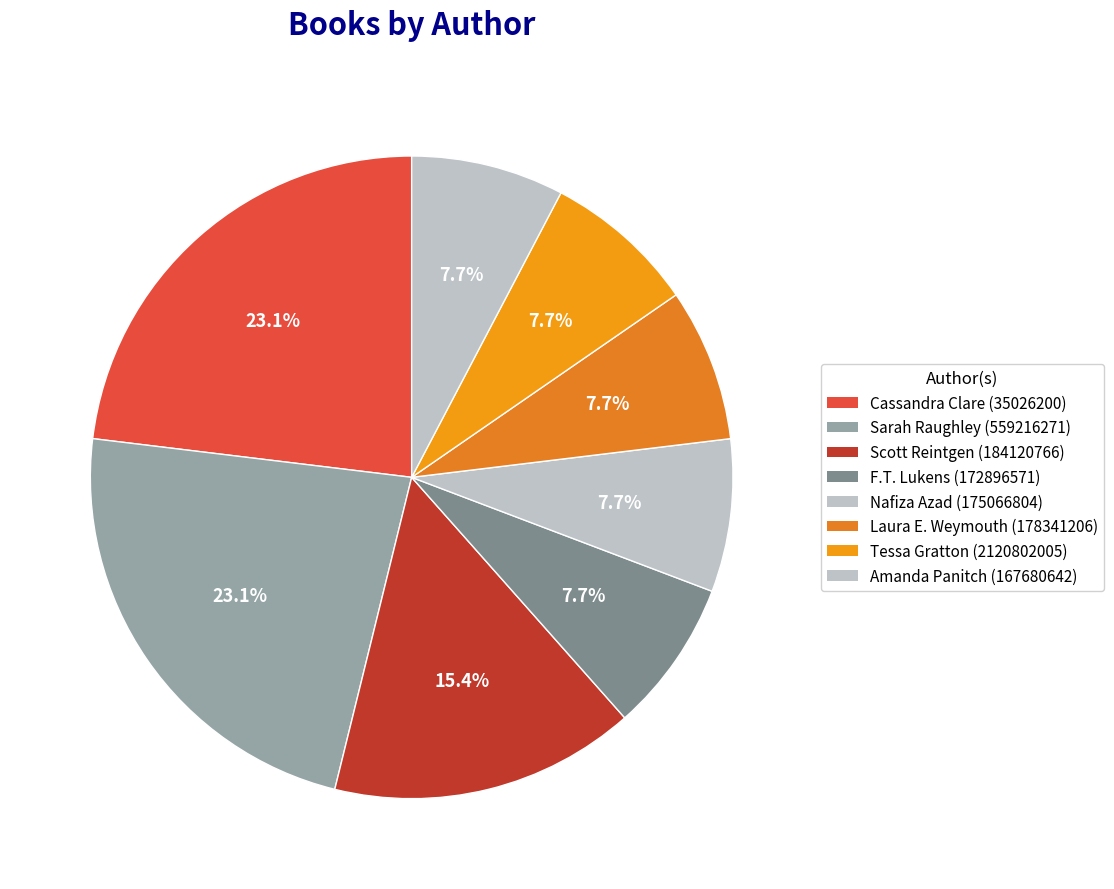

Count the number of slices in the pie.

8